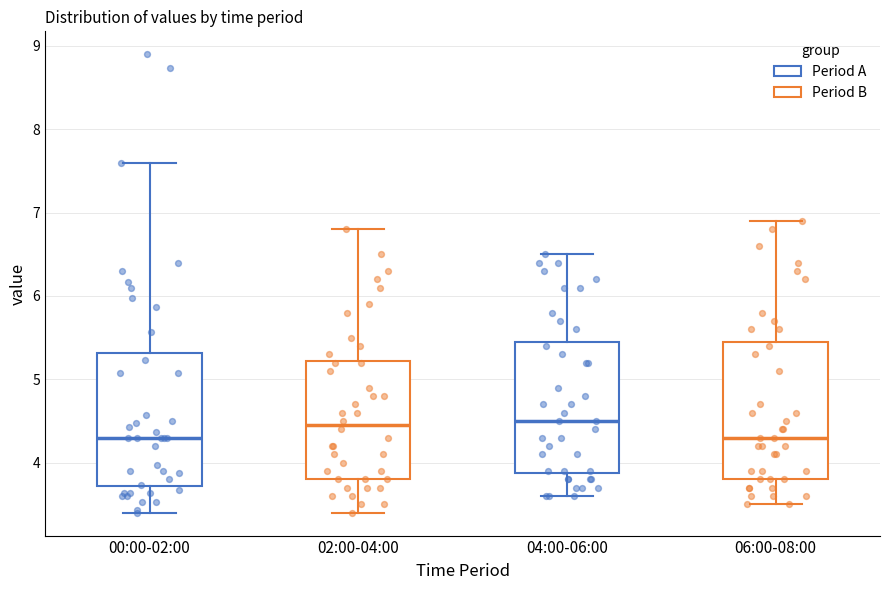

Reading left to right, read every box against the y-axis: the position of its median line, the range the box covers, and the ends of its whiskers. The values are not printed on the chart, so give them approximately, as read against the axis.

00:00-02:00: median 4.3, box 3.7 to 5.3, whiskers 3.4 to 7.6
02:00-04:00: median 4.5, box 3.8 to 5.2, whiskers 3.4 to 6.8
04:00-06:00: median 4.5, box 3.9 to 5.5, whiskers 3.6 to 6.5
06:00-08:00: median 4.3, box 3.8 to 5.5, whiskers 3.5 to 6.9